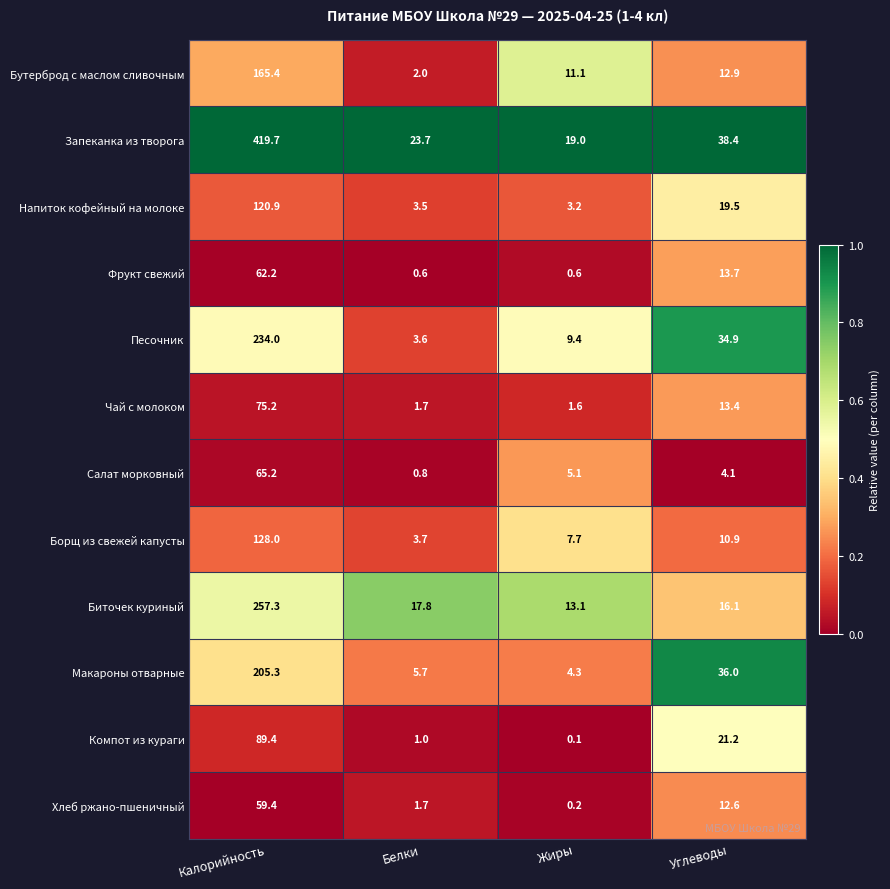

How many series are shown in this chart?

12